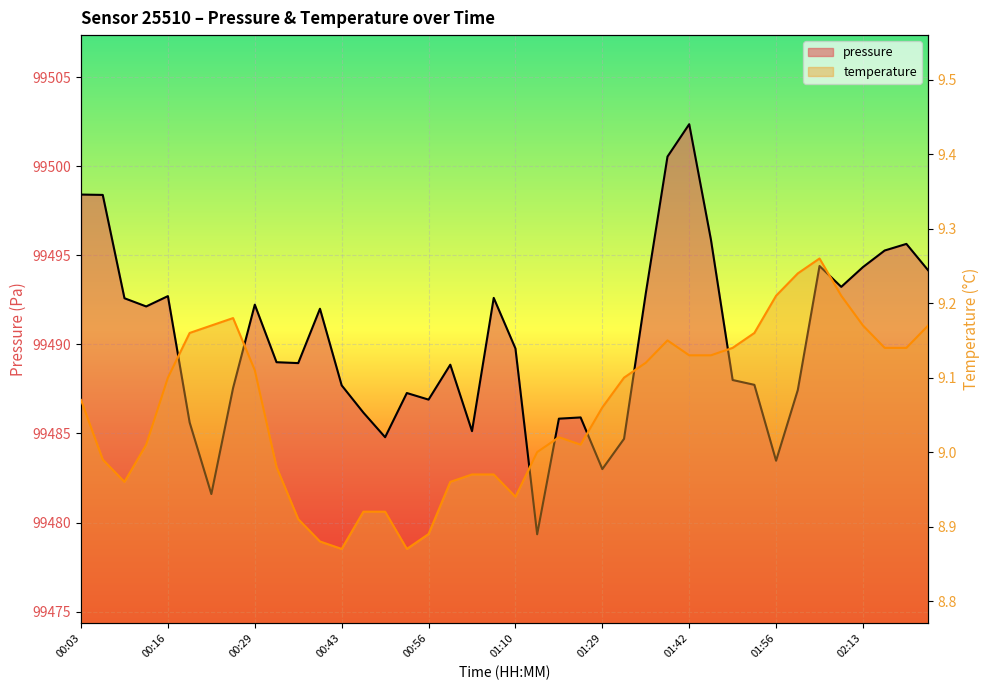

Reading left to right, transcribe all the data shown in this chart.

pressure: 99498.4	99498.4	99492.6	99492.1	99492.7	99485.6	99481.6	99487.6	99492.2	99489.0	99488.9	99492.0	99487.7	99486.2	99484.8	99487.3	99486.9	99488.9	99485.1	99492.6	99489.8	99479.3	99485.8	99485.9	99483.0	99484.7	99492.9	99500.5	99502.4	99495.9	99488.0	99487.7	99483.5	99487.4	99494.4	99493.2	99494.3	99495.3	99495.6	99494.2
temperature: 9.1	9.0	9.0	9.0	9.1	9.2	9.2	9.2	9.1	9.0	8.9	8.9	8.9	8.9	8.9	8.9	8.9	9.0	9.0	9.0	8.9	9.0	9.0	9.0	9.1	9.1	9.1	9.2	9.1	9.1	9.1	9.2	9.2	9.2	9.3	9.2	9.2	9.1	9.1	9.2